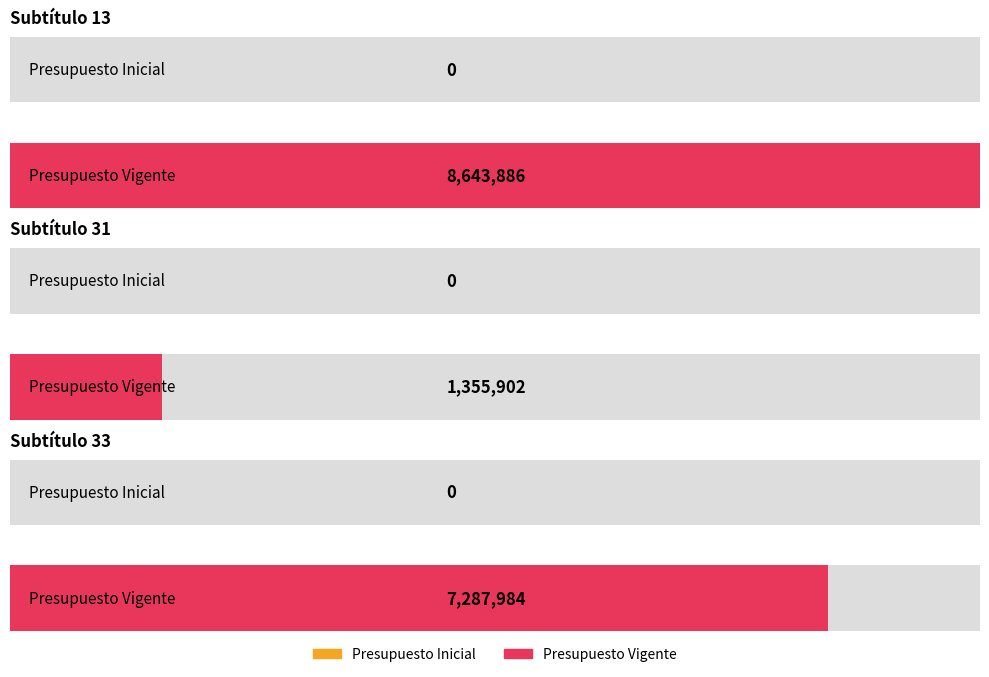

True or false: Presupuesto Inicial has a value of 0 at 13 - TRANSFERENCIAS PARA GASTOS DE CAPITAL.

True